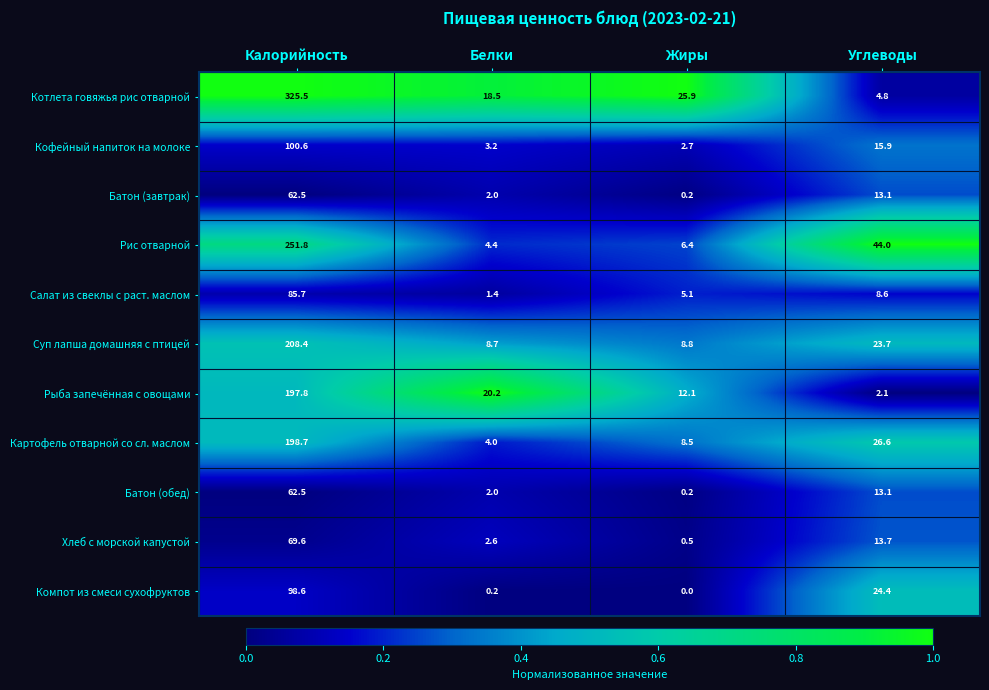

True or false: Рис отварной has a value of 10.6 at Жиры.

False